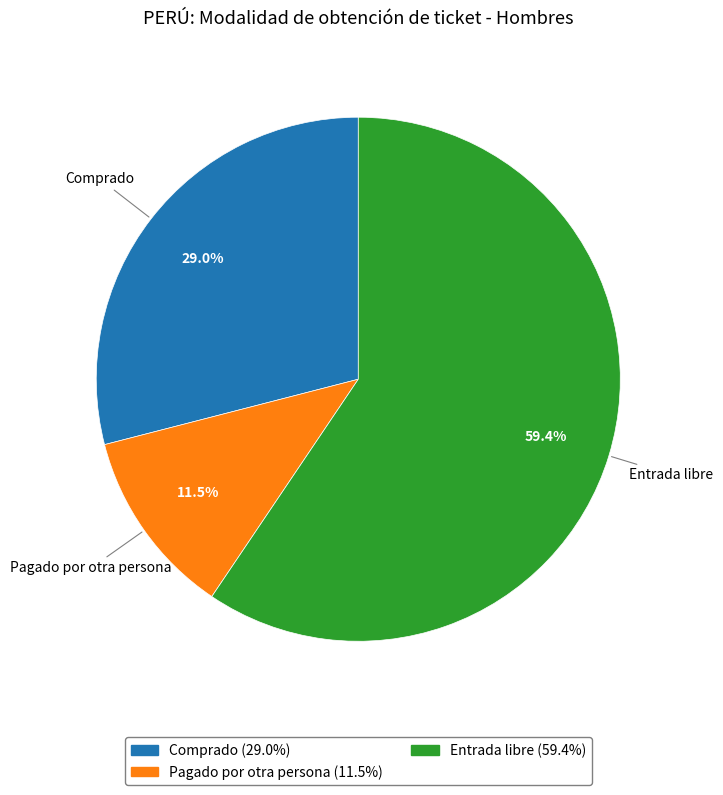

Rank the categories by value from highest to lowest.

Entrada libre, Comprado, Pagado por otra persona